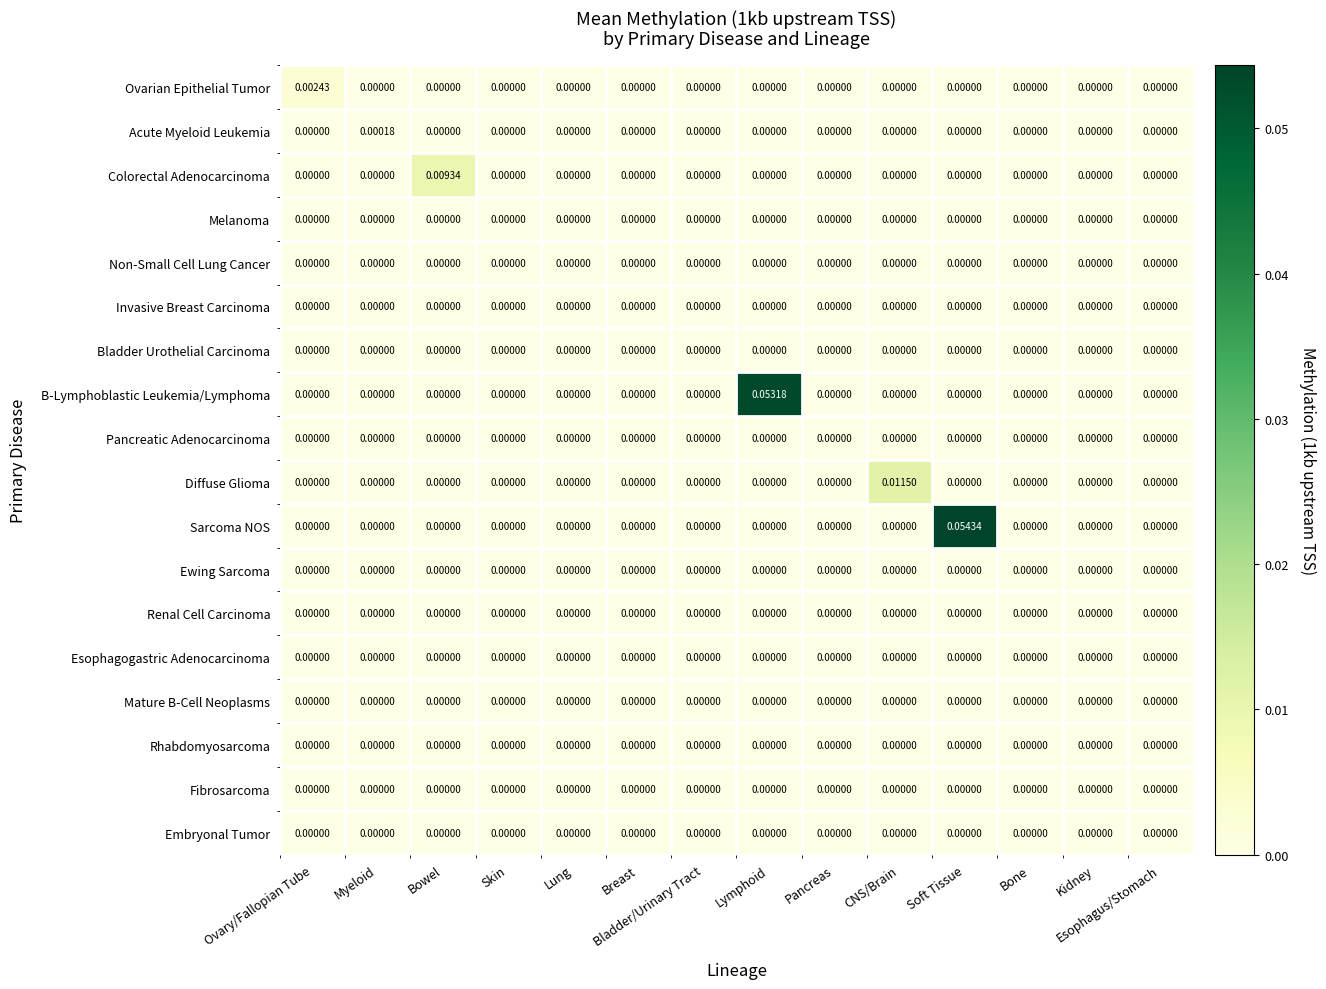

Which series has the widest spread of values?

Sarcoma NOS